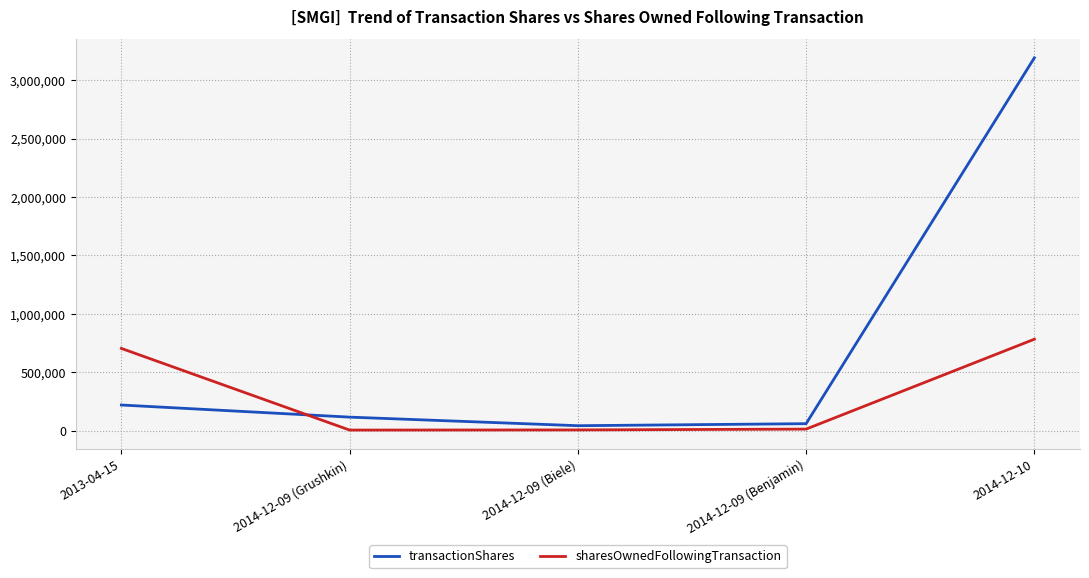

What are all the series names shown in the legend?

transactionShares, sharesOwnedFollowingTransaction